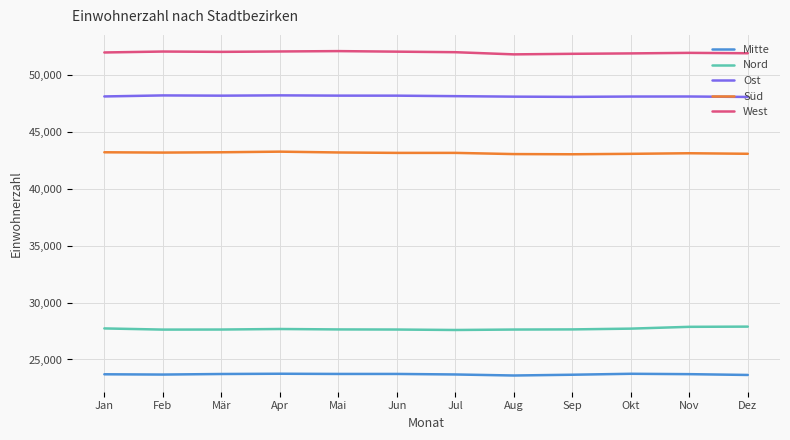

What is the highest value of the Süd series?

43287